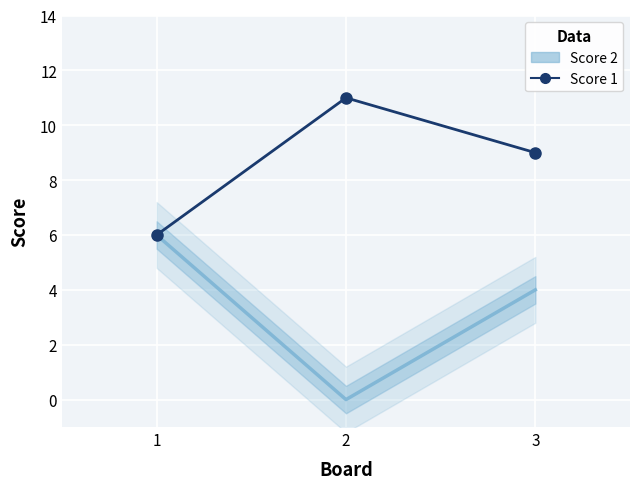

List the series in order of their overall mean, lowest first.

Score 2, Score 1